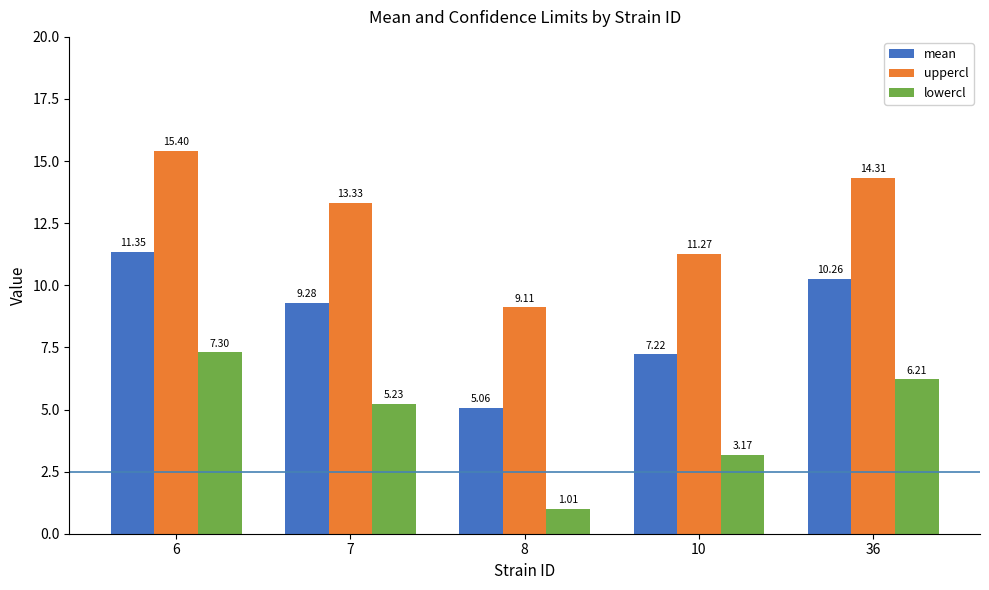

The lowercl series shows 1.6 at 6. True or false?

False